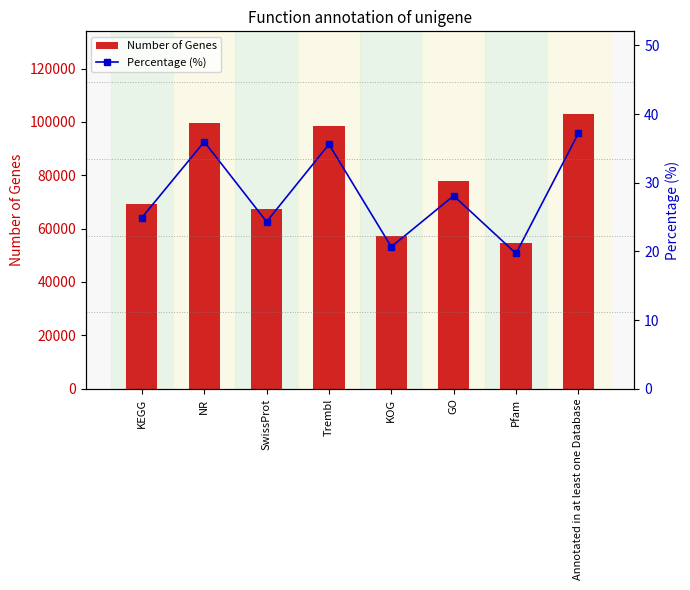

What is the average value of the Number of Genes series?

78442